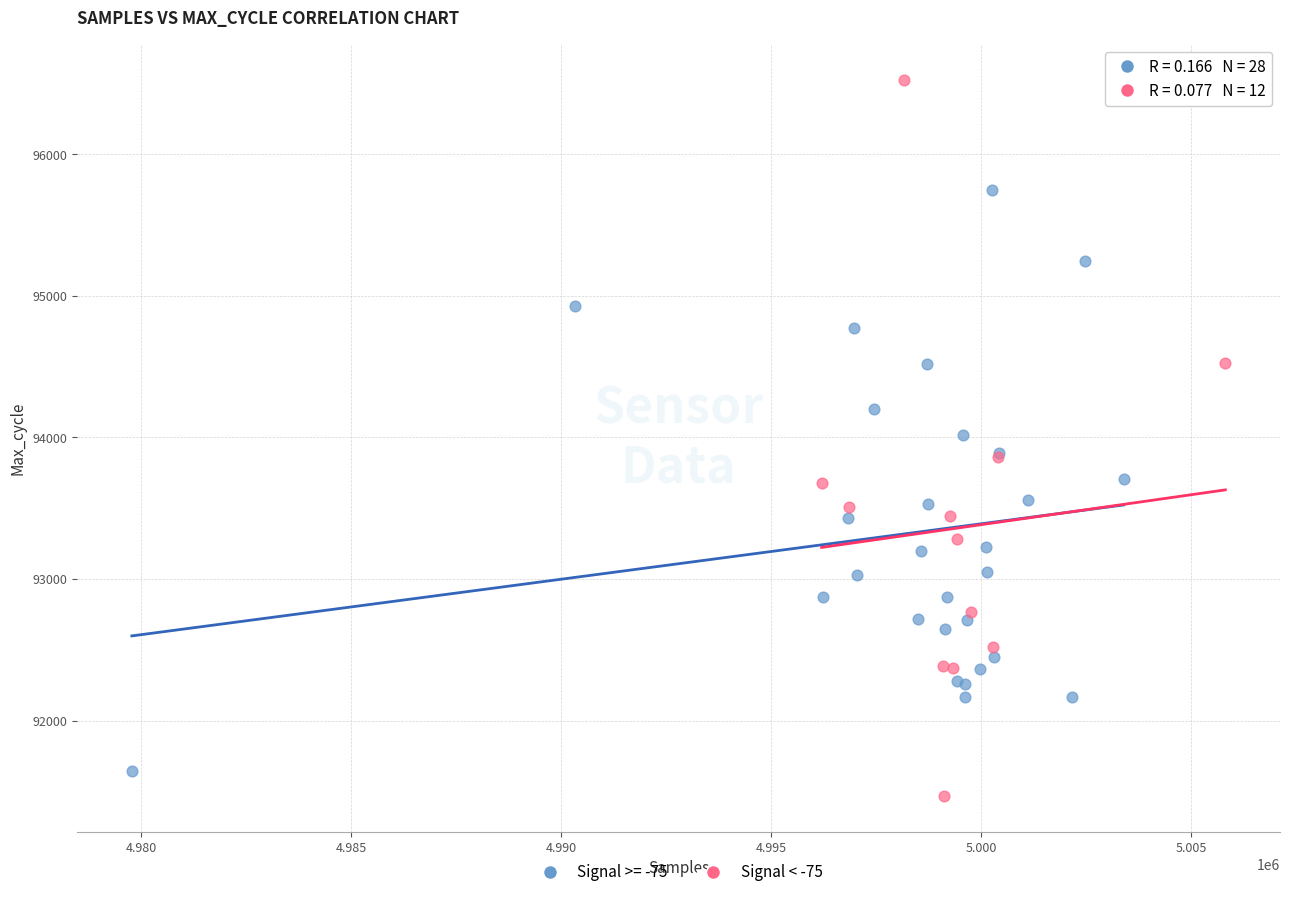

Which series has the widest spread of Y values?

Signal < -75